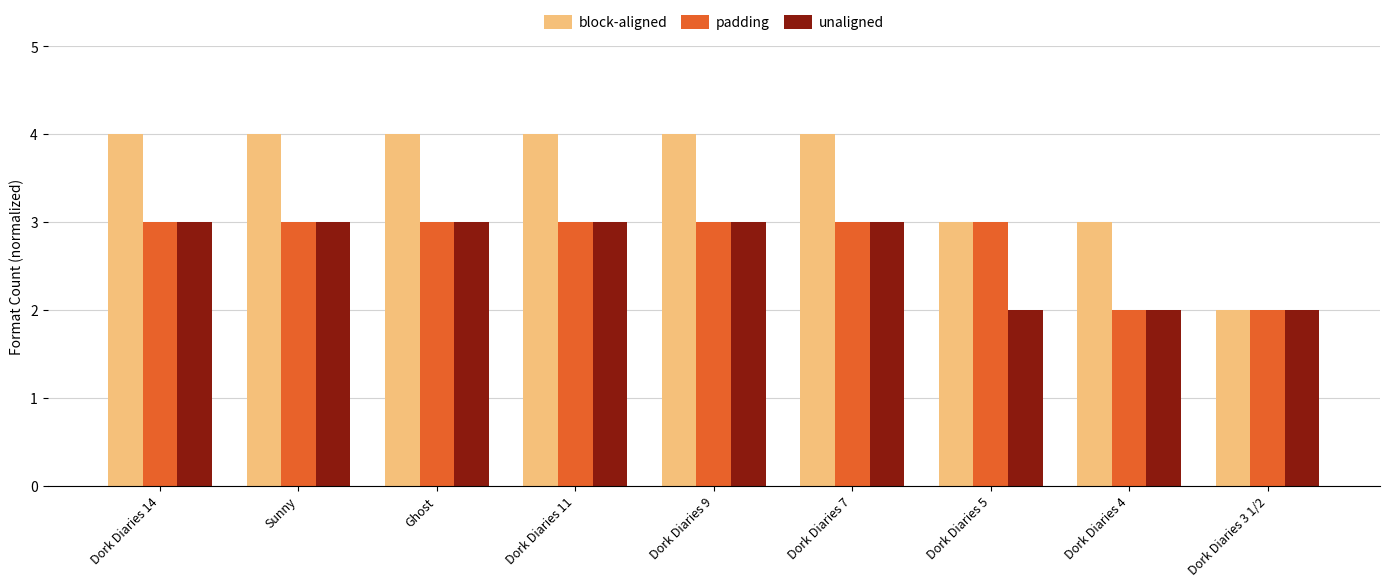

What is the value of the unaligned bar at the 1st from the left?

3